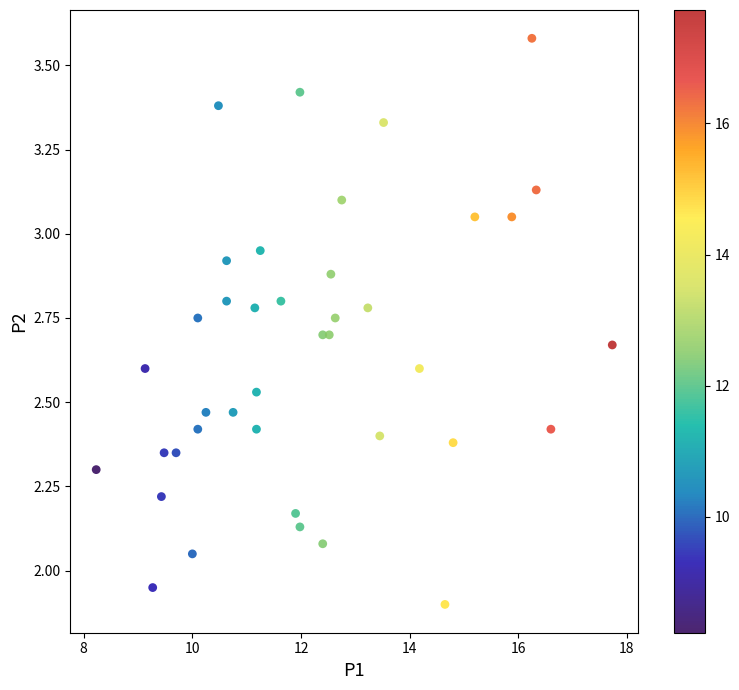

What is the range of X values (max minus min)?

9.5